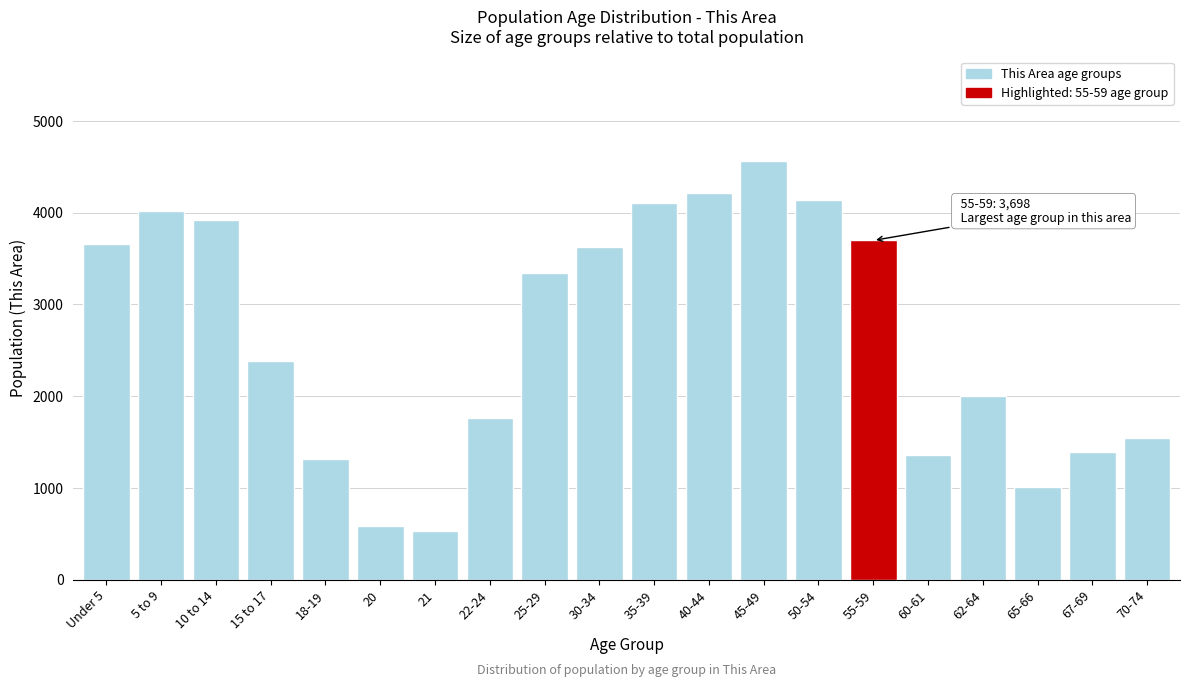

Reading left to right, extract all data points from this chart.

Under 5=3657	5 to 9=4020	10 to 14=3916	15 to 17=2381	18-19=1319	20=582	21=532	22-24=1758	25-29=3342	30-34=3623	35-39=4102	40-44=4216	45-49=4564	50-54=4134	55-59=3698	60-61=1358	62-64=2003	65-66=1012	67-69=1392	70-74=1542